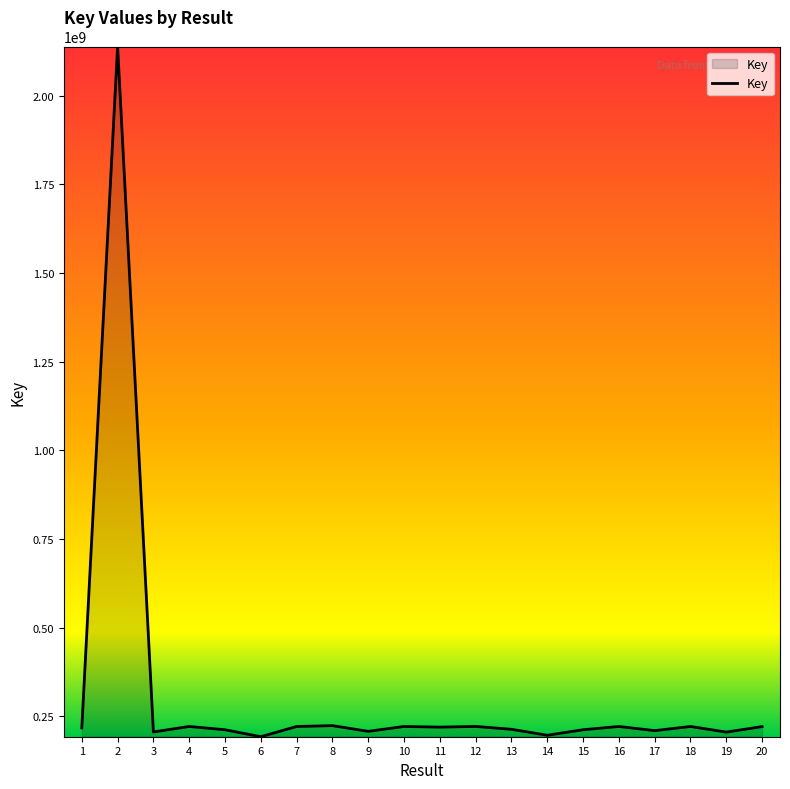

At which category does the chart reach its peak across all series?

2